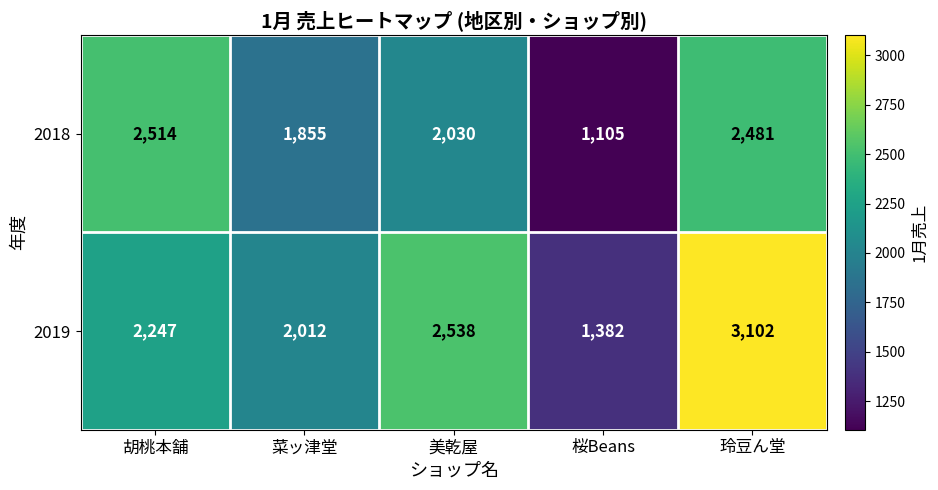

What is the spread (max minus min) of values at 玲豆ん堂?

621